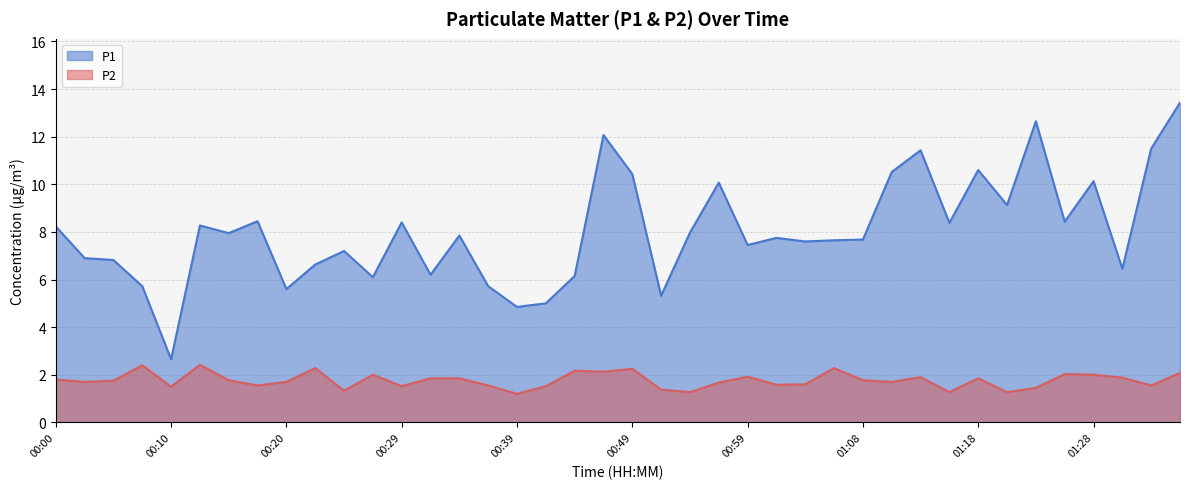

Which label corresponds to the largest value in the chart?

01:35